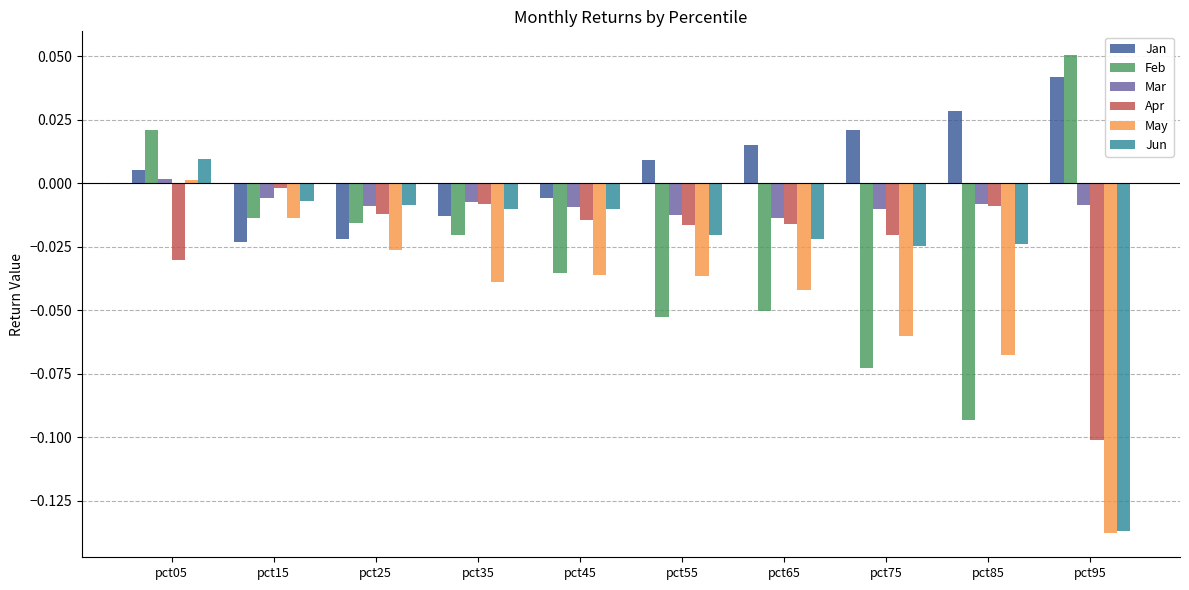

The value of Feb at pct55 is -0.1. True or false?

True